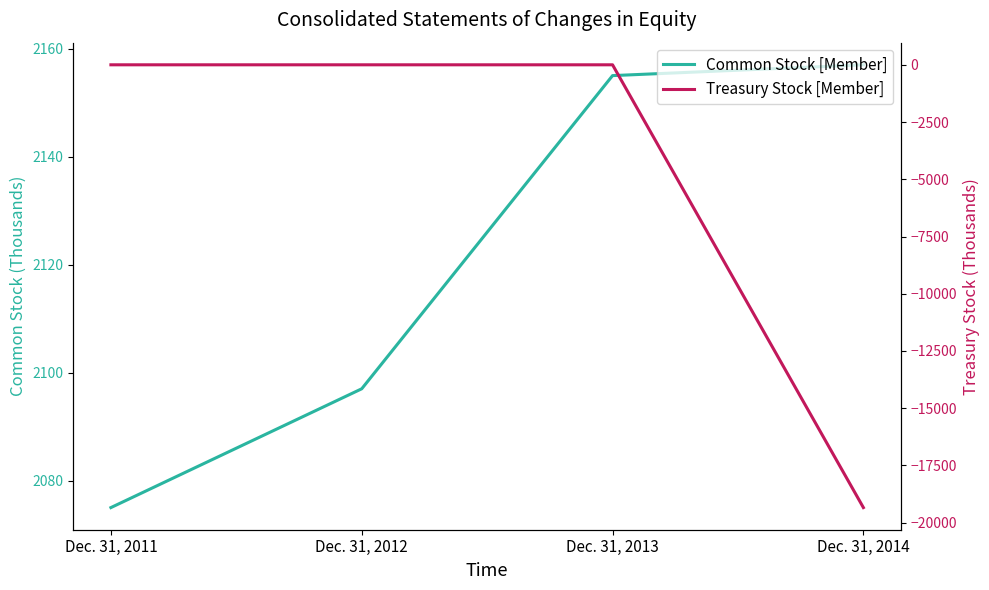

True or false: Treasury Stock [Member] and Common Stock [Member] intersect in this chart.

False